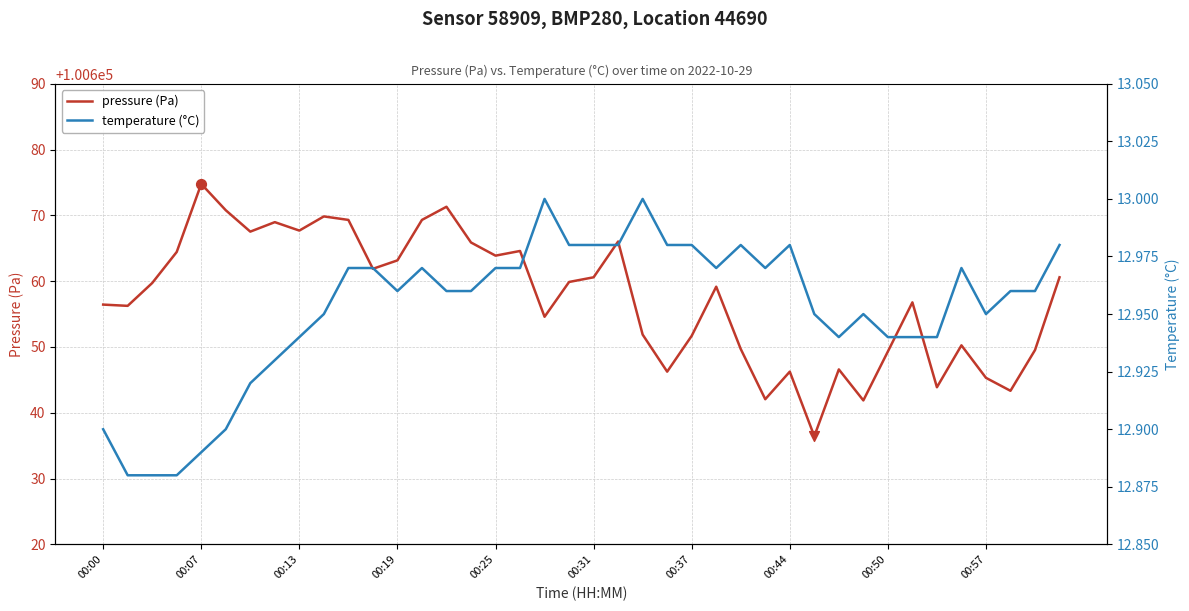

Which series contains the lowest Y value?

temperature (°C)